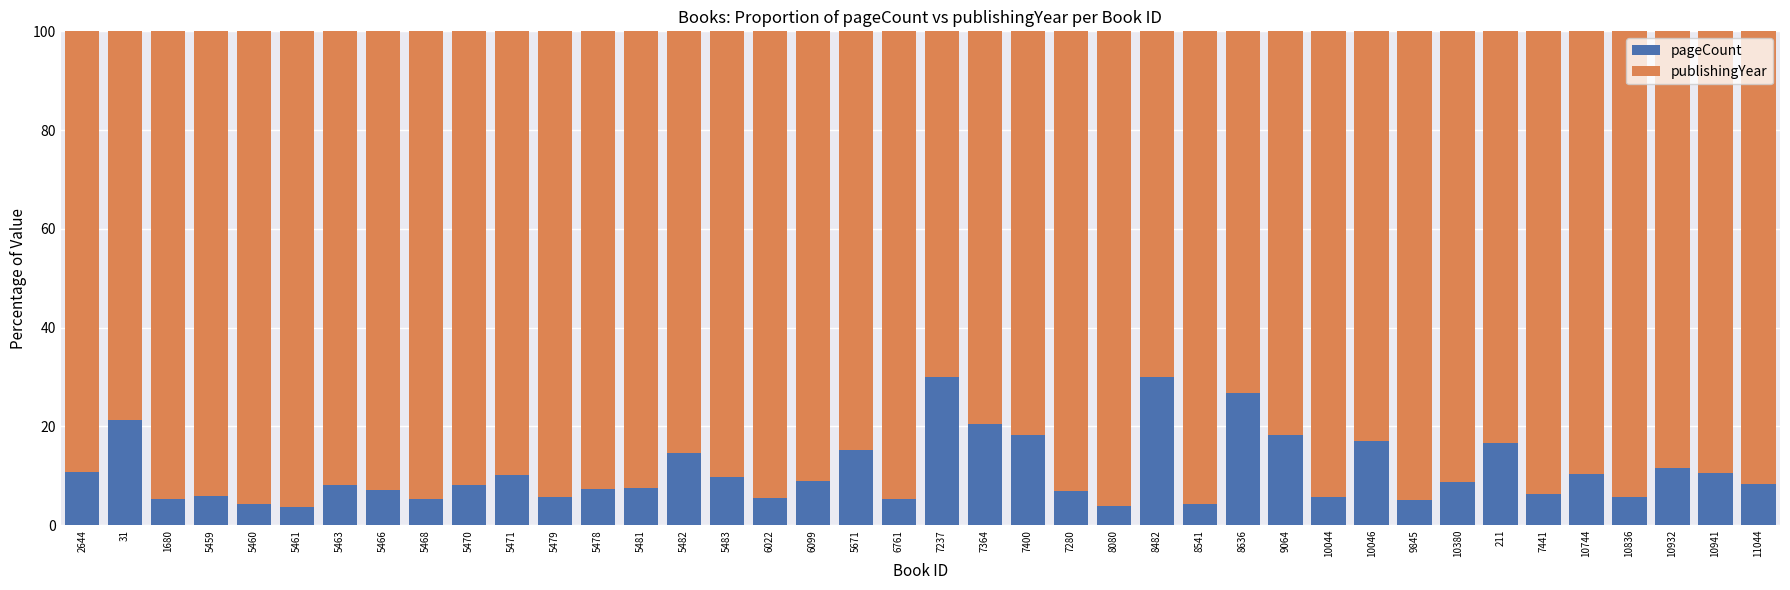

What is the difference between the maximum and minimum values in the pageCount series?

26.2